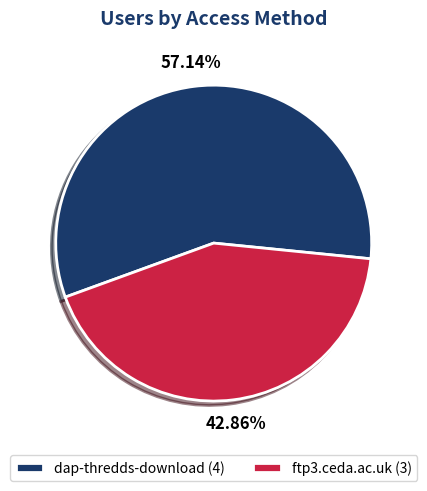

True or false: ftp3.ceda.ac.uk accounts for 56% of the total.

False